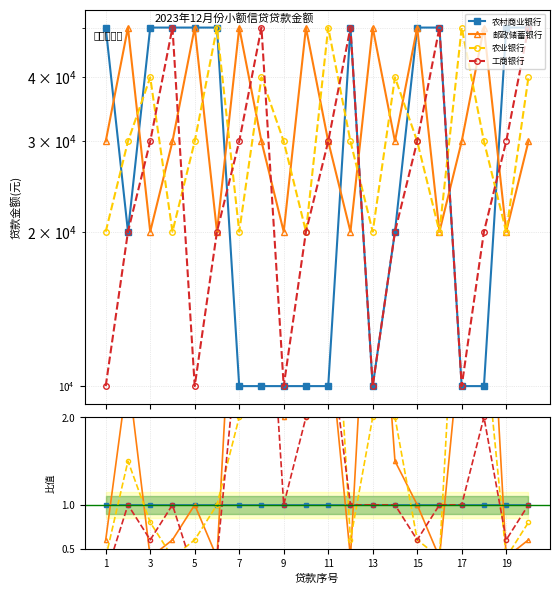

True or false: 工商银行 has more than 0 interior local peaks.

True